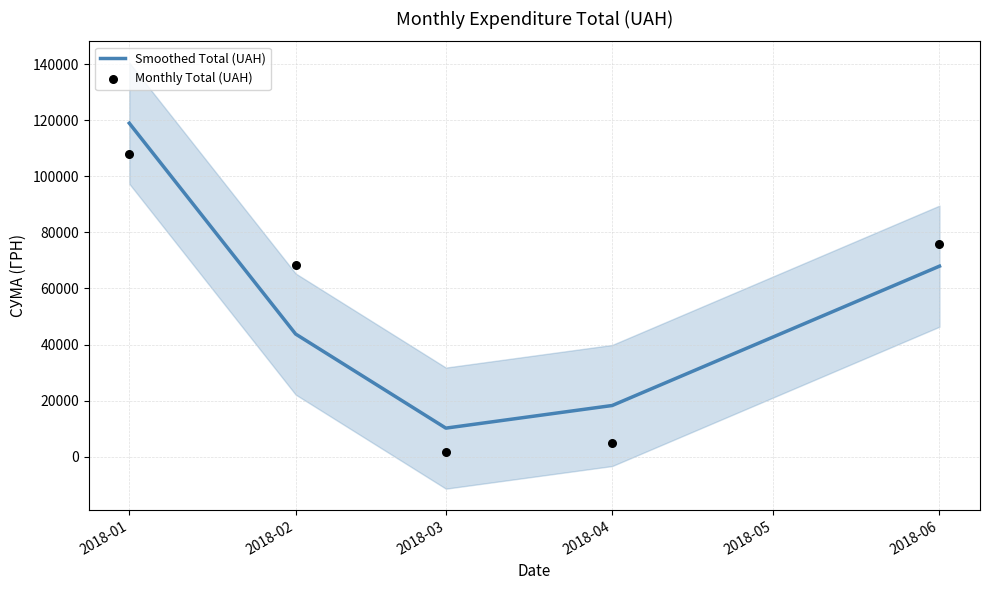

Which series contains the highest Y value?

Smoothed Total (UAH)